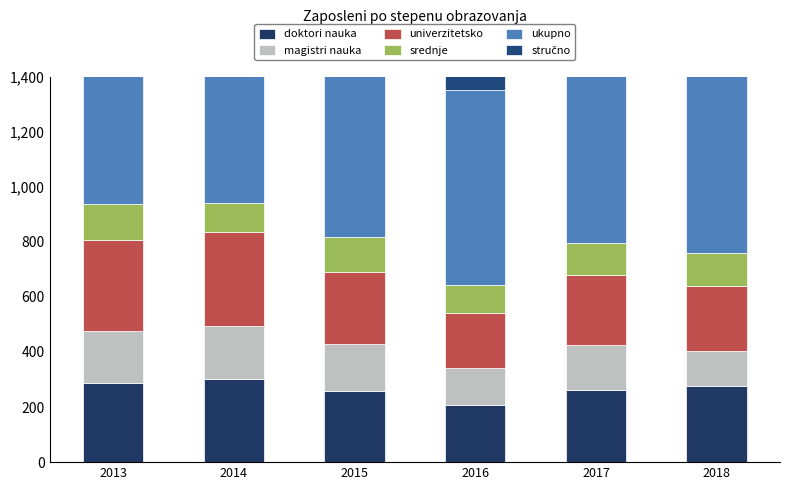

What is the highest value of the doktori nauka series?

301